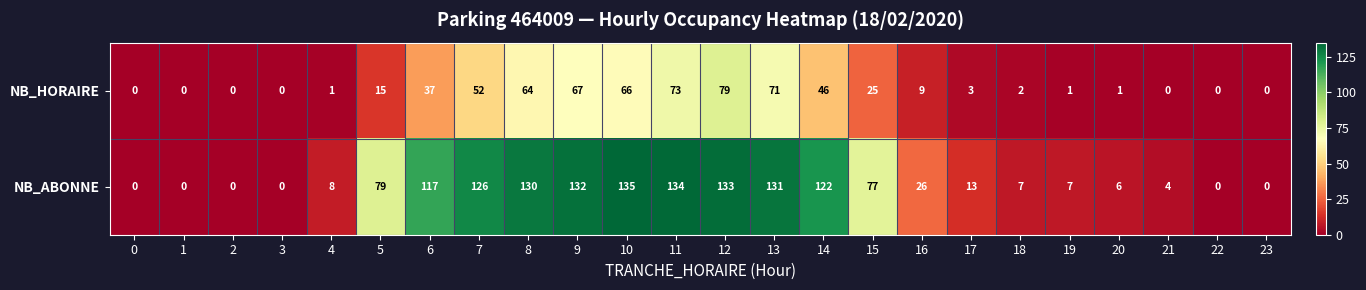

At which category is the sum across all series the highest?

12